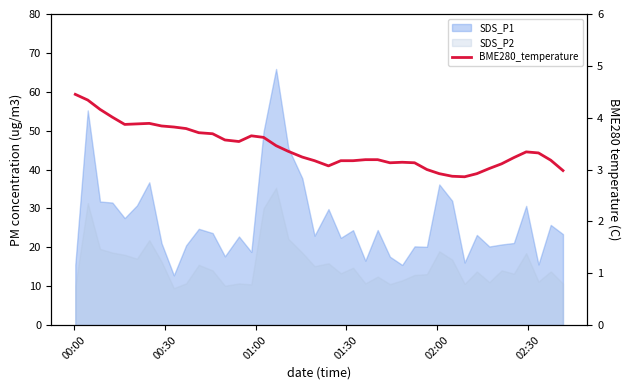

Reading left to right, what are all the values shown in this chart?

4.5	4.3	4.2	4.0	3.9	3.9	3.9	3.8	3.8	3.8	3.7	3.7	3.6	3.5	3.6	3.6	3.5	3.4	3.2	3.2	3.1	3.2	3.2	3.2	3.2	3.1	3.1	3.1	3.0	2.9	2.9	2.9	2.9	3.0	3.1	3.2	3.3	3.3	3.2	3.0